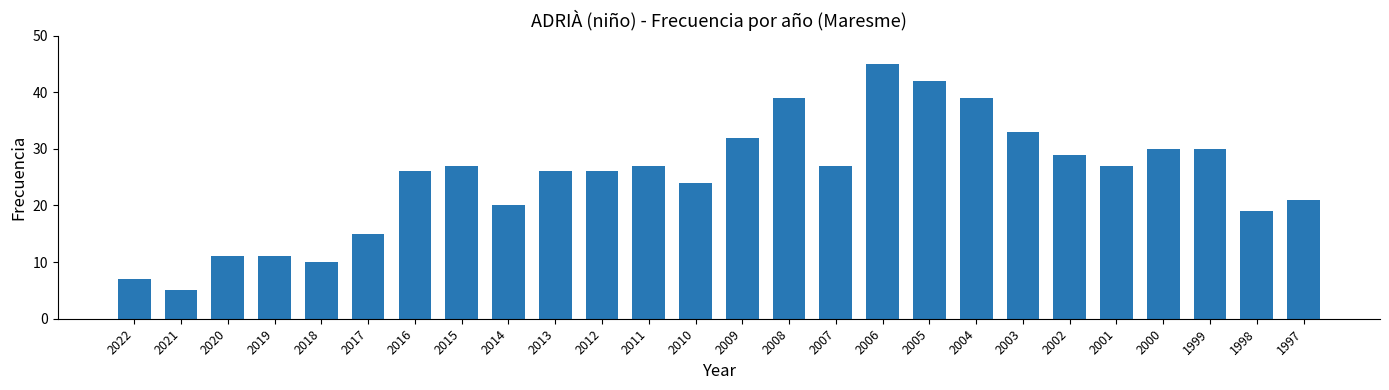

The chart shows a value of 21 at 1997. True or false?

True